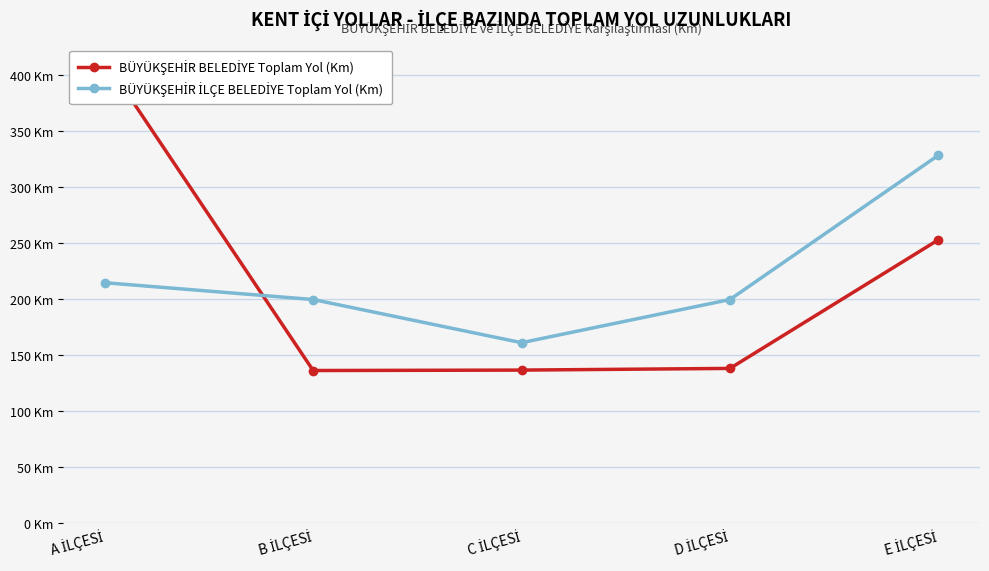

What is the average value of the BÜYÜKŞEHİR İLÇE BELEDİYE Toplam Yol (Km) series?

220.7